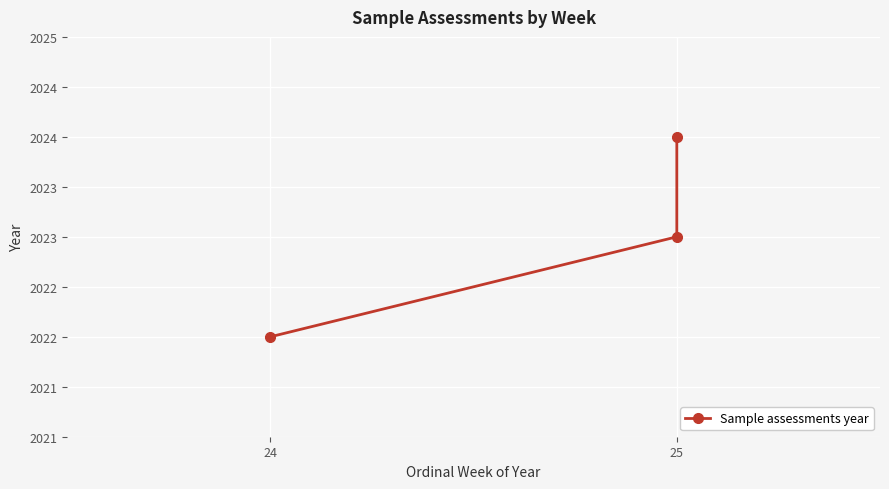

How many distinct data groups are displayed?

1